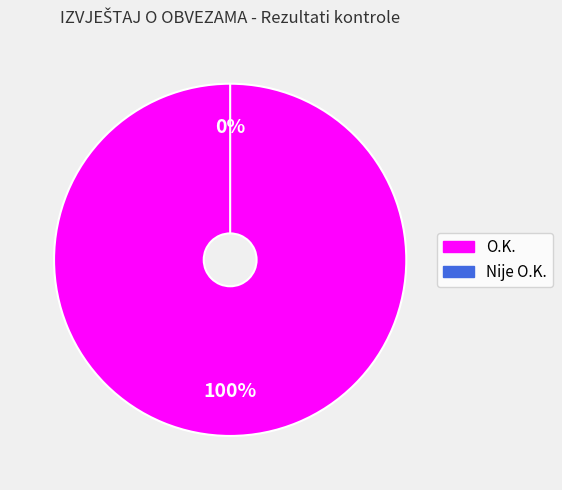

Does O.K. account for over 50% of the chart?

Yes